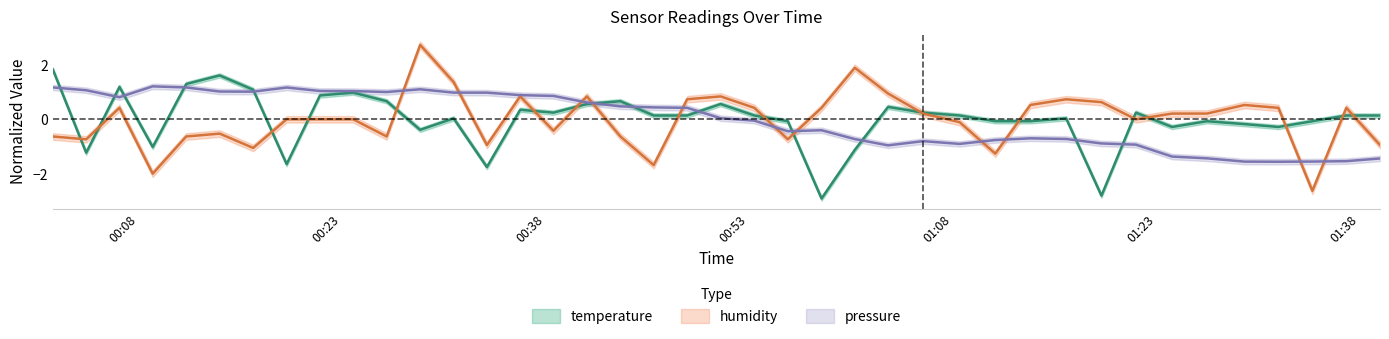

How many data points in pressure are above 0?

21